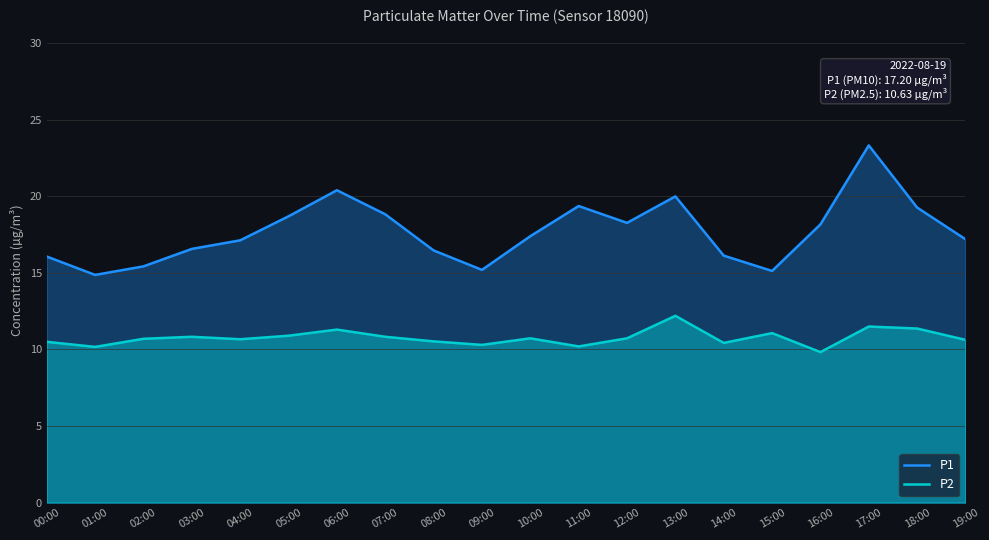

What is the spread (max minus min) of values at 19:00?

6.6